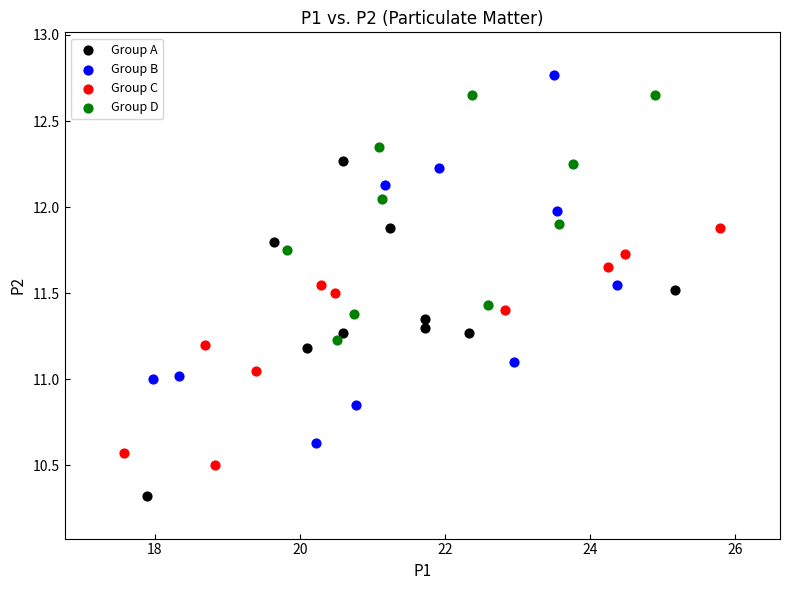

Which series contains the lowest Y value?

Group A